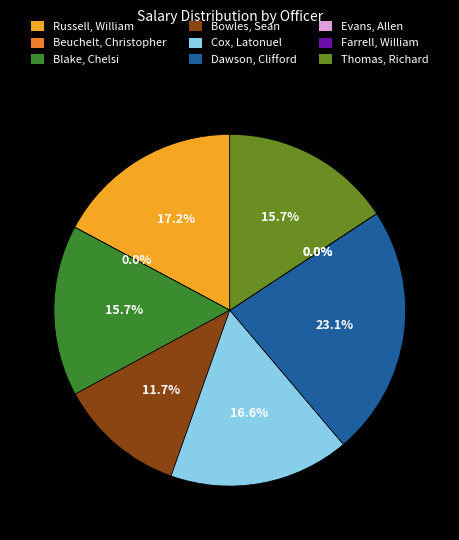

Which category has the biggest portion of the pie?

Dawson, Clifford